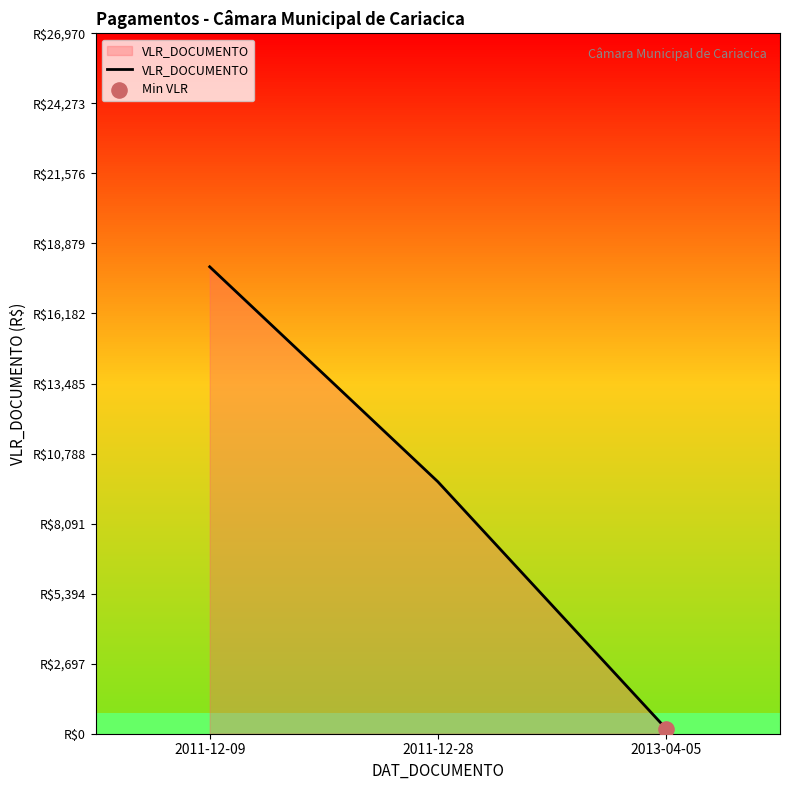

Approximately how many times larger is the value at 2011-12-28 compared to 2013-04-05?

48.5